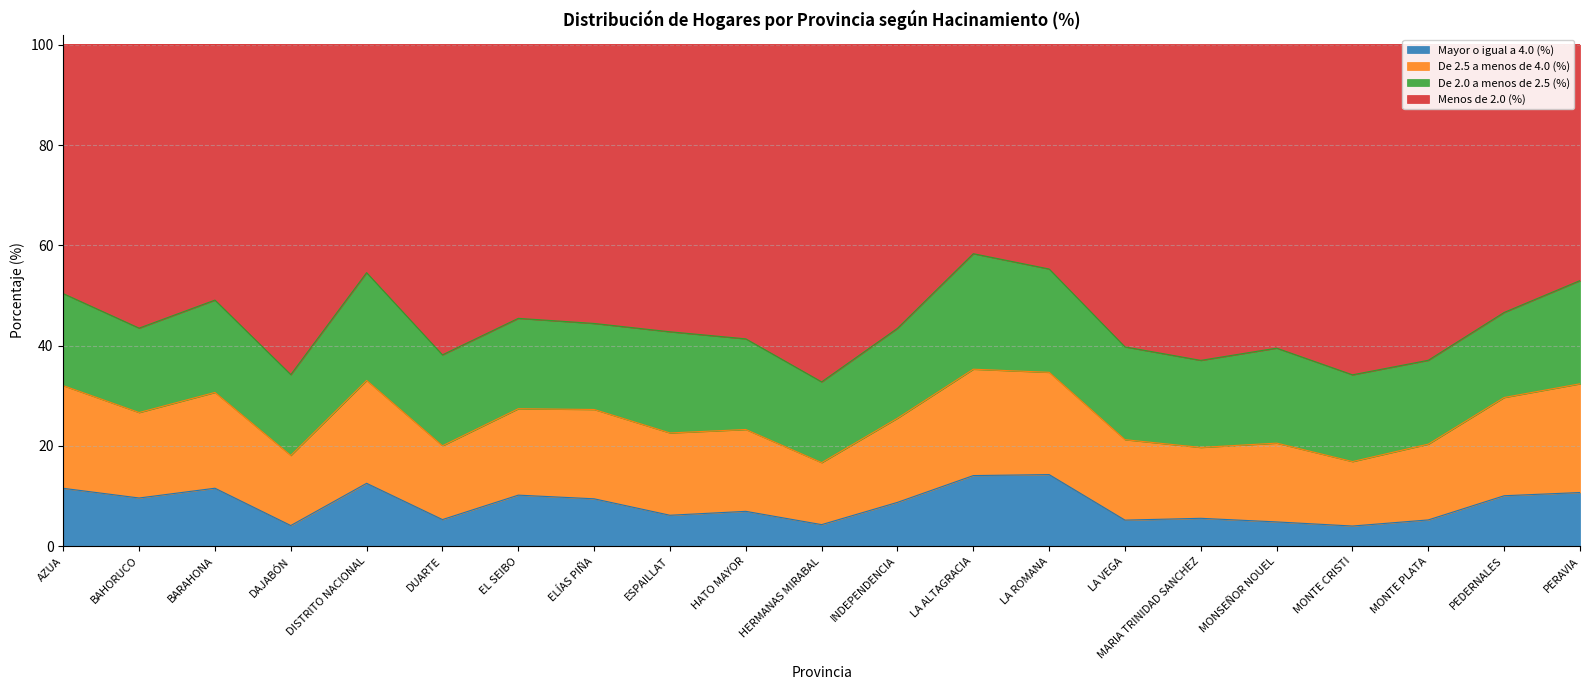

What is the difference between the second highest and minimum values in the Mayor o igual a 4.0 (%) series?

10.1